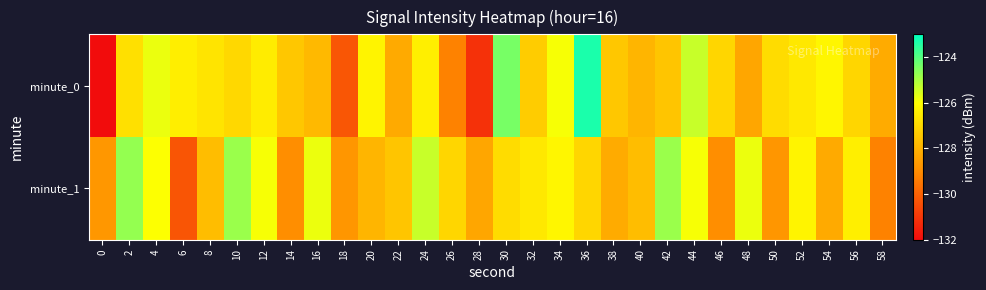

Which series has the largest total across all categories?

minute_1